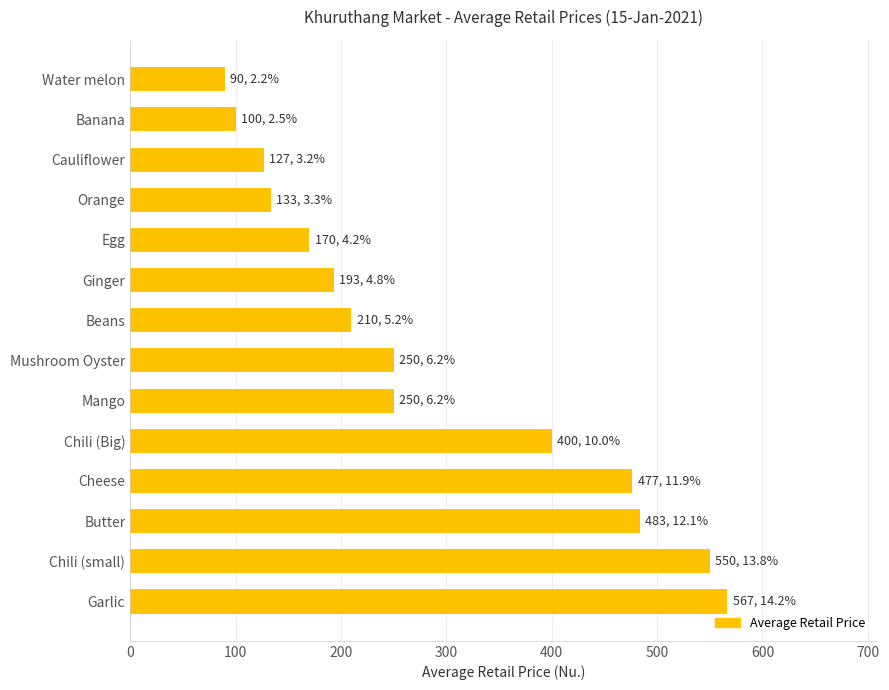

At which label is the value closest to 328?

Chili (Big)